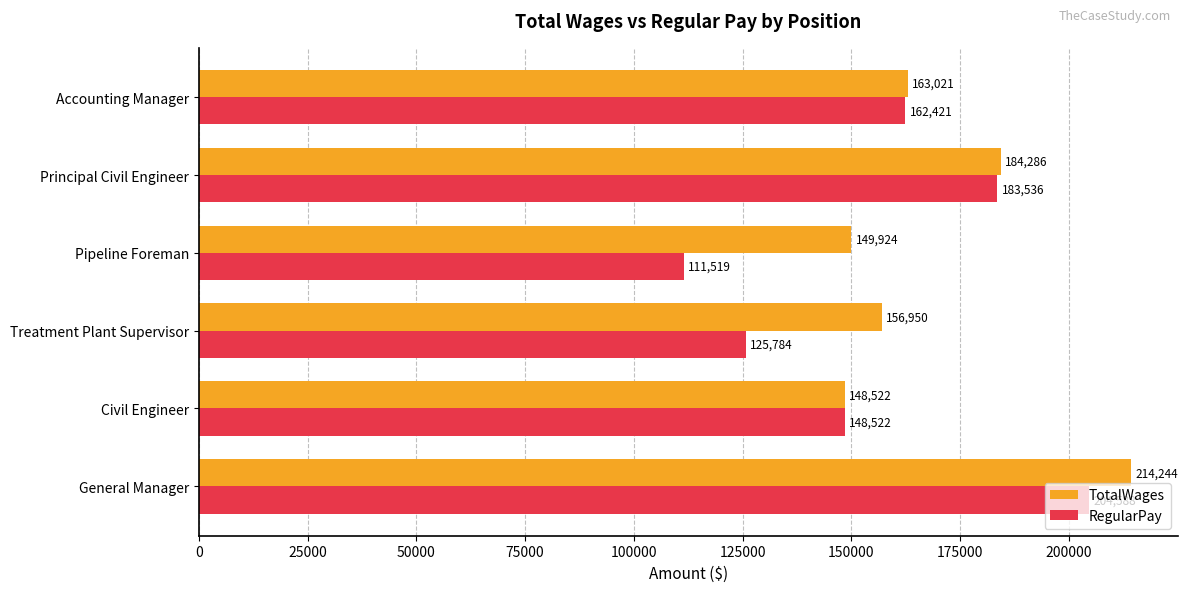

What value does the TotalWages series have at Treatment Plant Supervisor, to the nearest 50?

156950